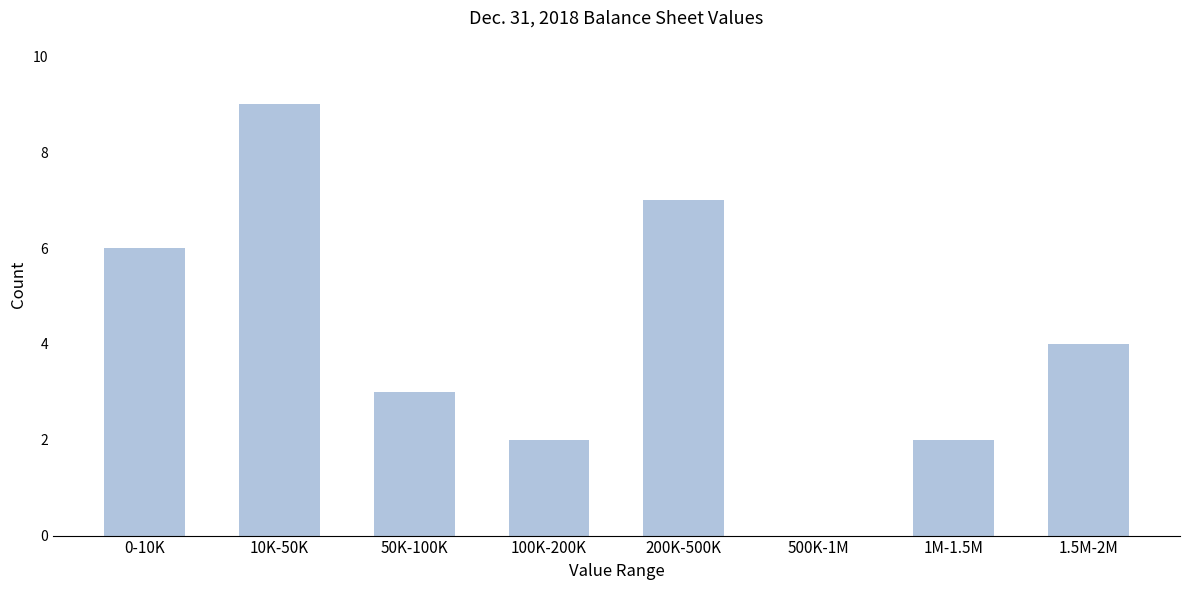

Reading left to right, transcribe all the data shown in this chart.

0-10K=6	10K-50K=9	50K-100K=3	100K-200K=2	200K-500K=7	500K-1M=0	1M-1.5M=2	1.5M-2M=4